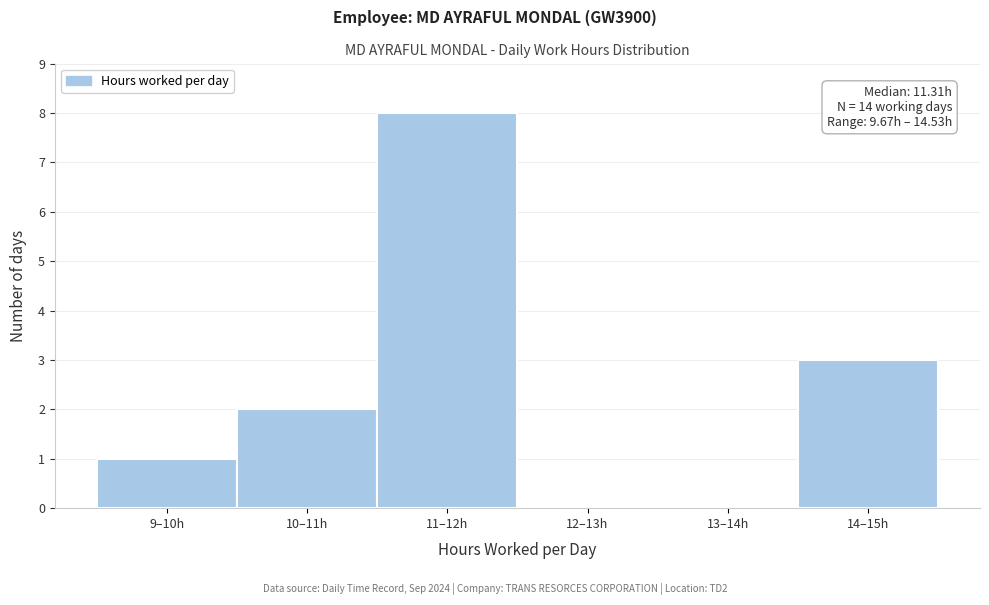

Reading right to left, list all the values displayed in this chart.

14–15h=3	13–14h=0	12–13h=0	11–12h=8	10–11h=2	9–10h=1